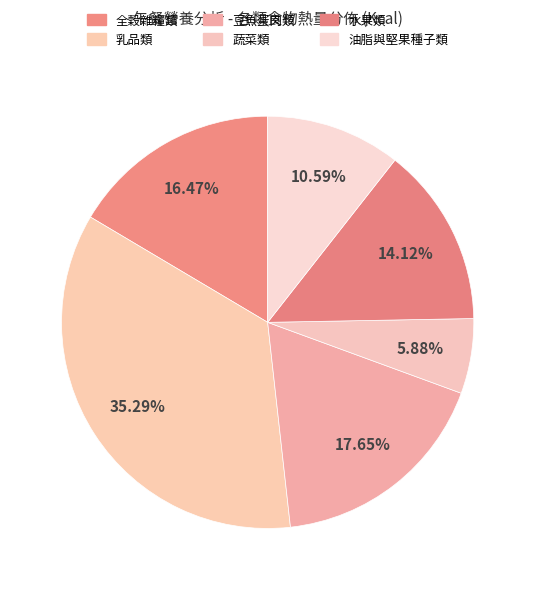

To the nearest percent, what percentage of the pie is 乳品類?

35%